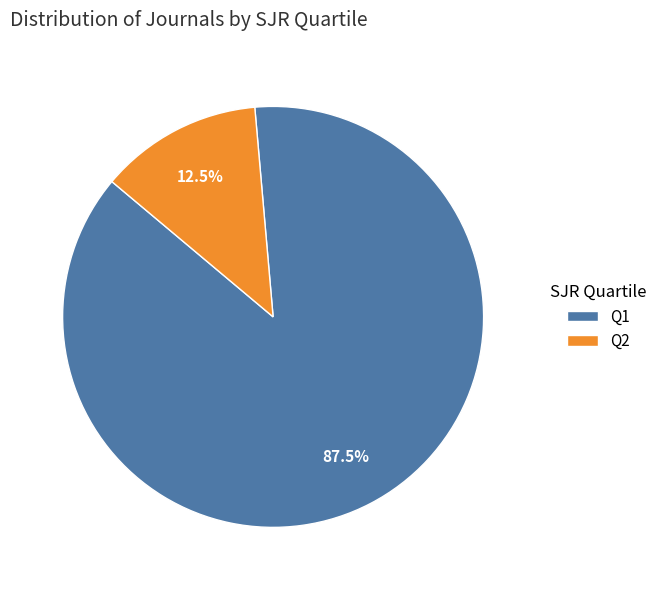

Which slice is the smallest?

Q2